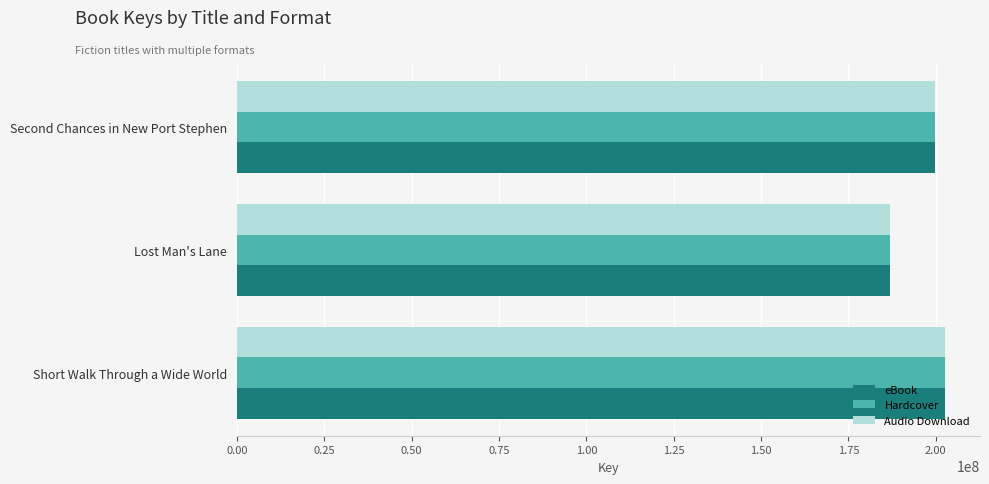

Which category has the lowest value across all series?

Lost Man's Lane